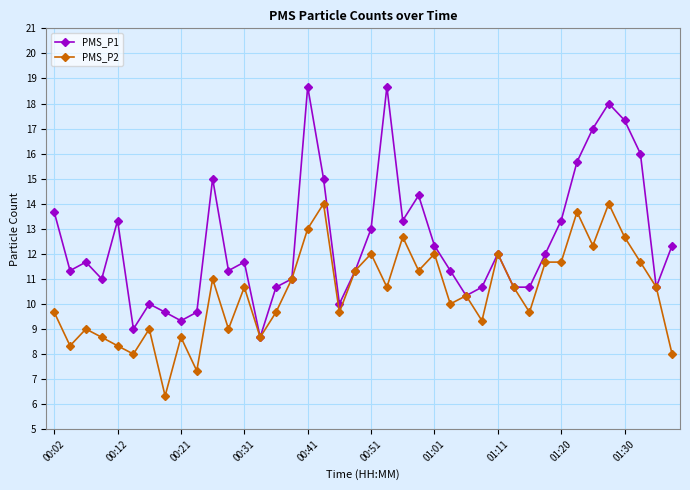

Does the chart display data point markers on the line(s)?

Yes